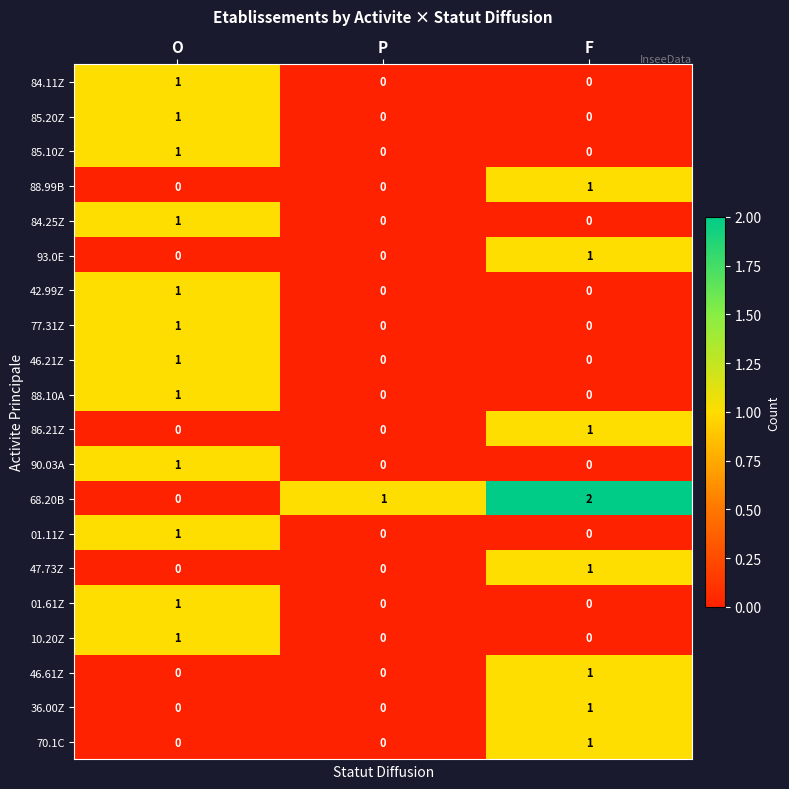

How many distinct data groups are displayed?

20